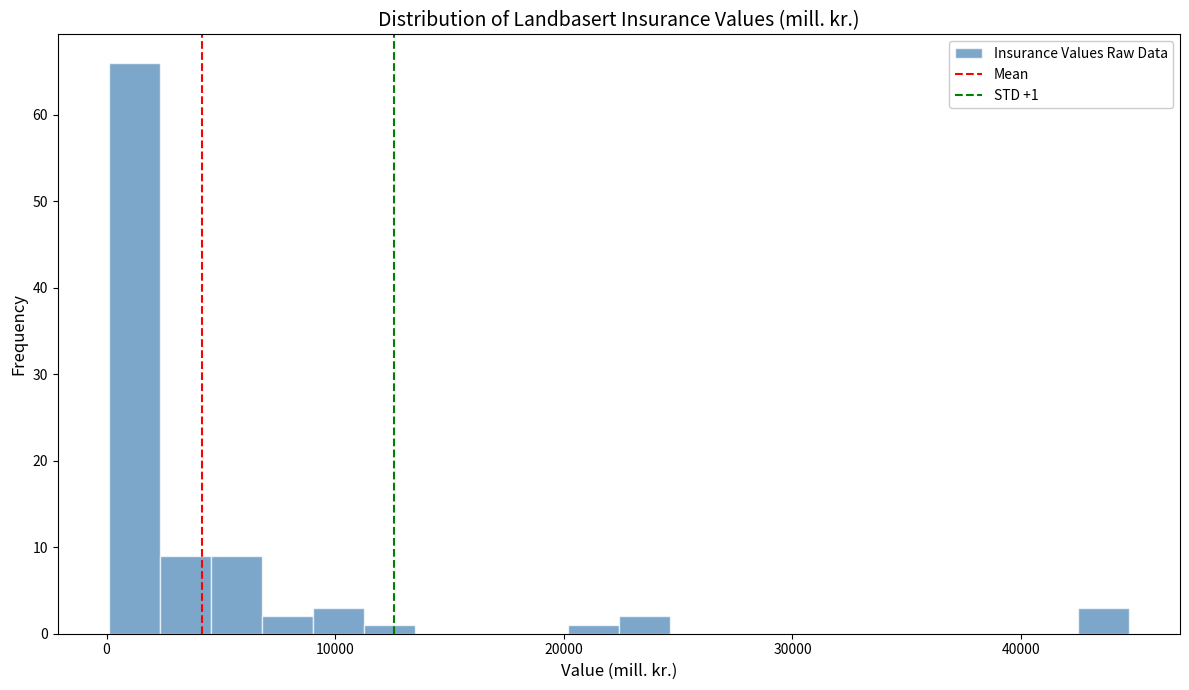

Around what value on the x-axis is the tallest bar? Give the approximate position of its centre, as read against the axis.

1000